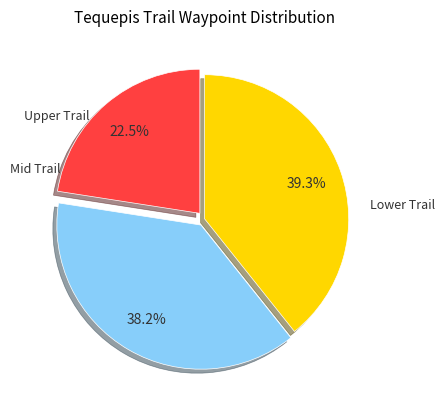

Count the number of slices in the pie.

3